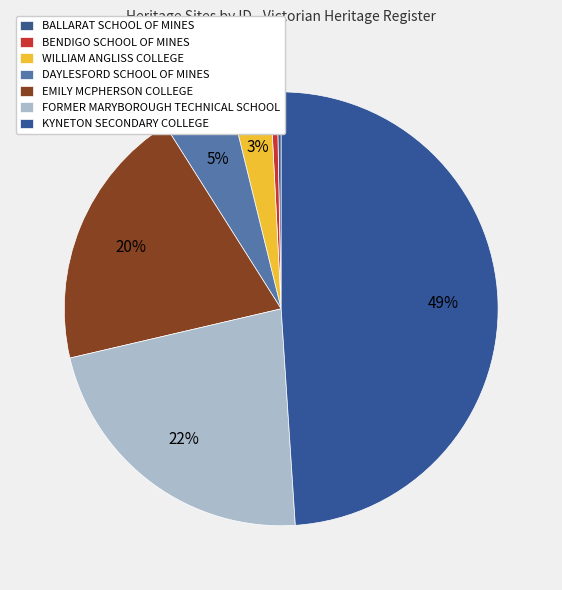

Between FORMER MARYBOROUGH TECHNICAL SCHOOL and BENDIGO SCHOOL OF MINES, which is larger?

FORMER MARYBOROUGH TECHNICAL SCHOOL